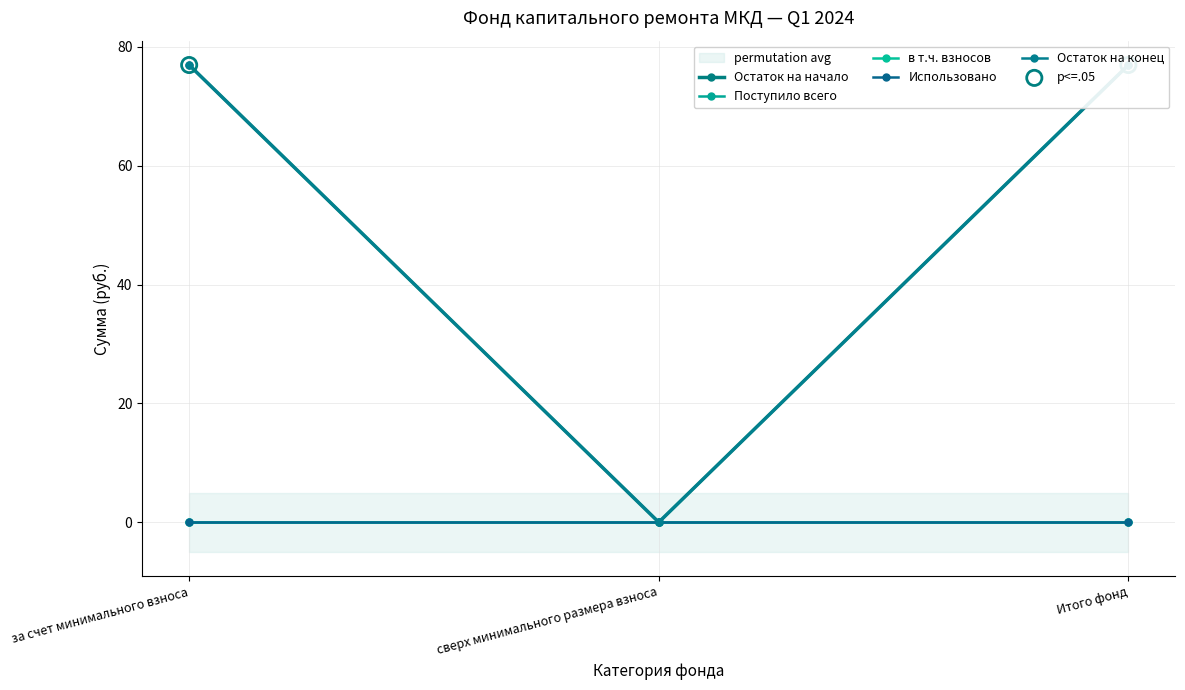

Which series reaches the minimum Y coordinate?

Остаток на начало